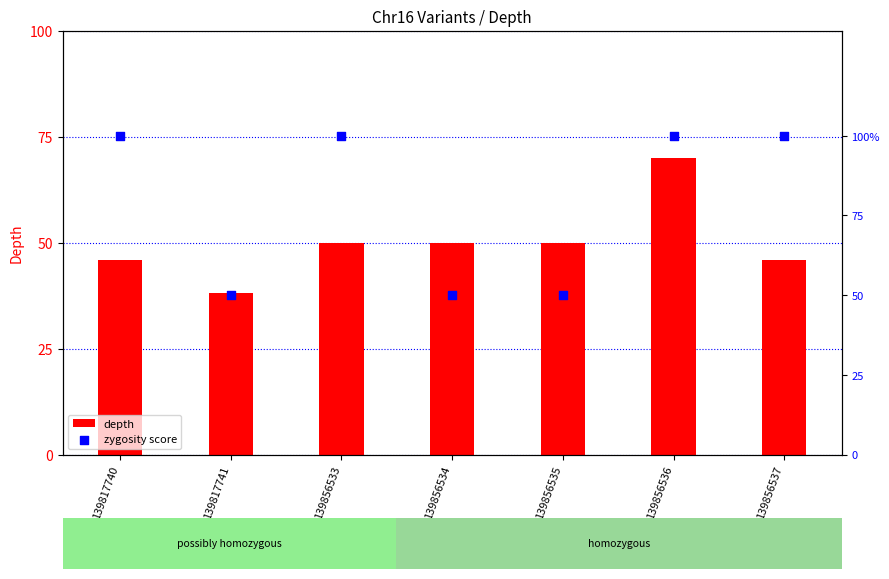

Which series contains the lowest Y value?

depth